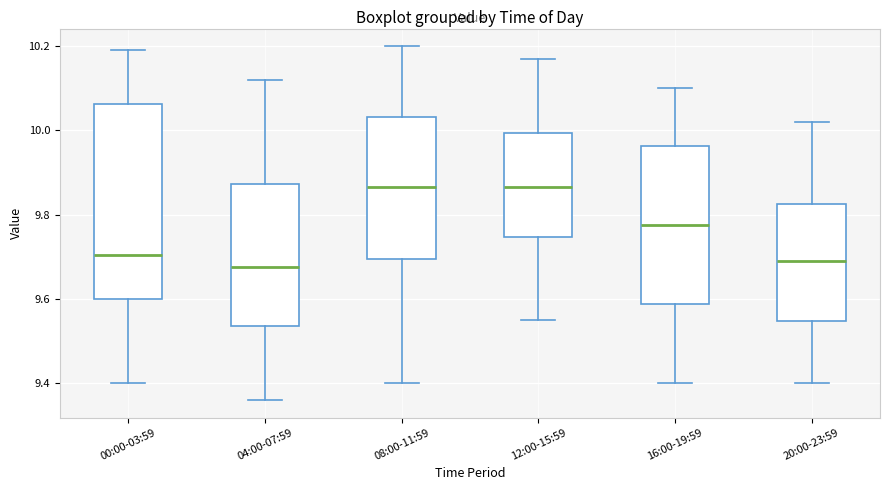

Reading left to right, transcribe this box plot: for each box, give where its median line is, the range the box spans, and where its two whiskers end, as read against the y-axis. The values are not printed on the chart, so give them approximately, as read against the axis.

00:00-03:59: median 9.70, box 9.60 to 10.06, whiskers 9.40 to 10.20
04:00-07:59: median 9.68, box 9.54 to 9.88, whiskers 9.36 to 10.12
08:00-11:59: median 9.86, box 9.70 to 10.04, whiskers 9.40 to 10.20
12:00-15:59: median 9.86, box 9.74 to 10.00, whiskers 9.56 to 10.18
16:00-19:59: median 9.78, box 9.58 to 9.96, whiskers 9.40 to 10.10
20:00-23:59: median 9.70, box 9.54 to 9.82, whiskers 9.40 to 10.02